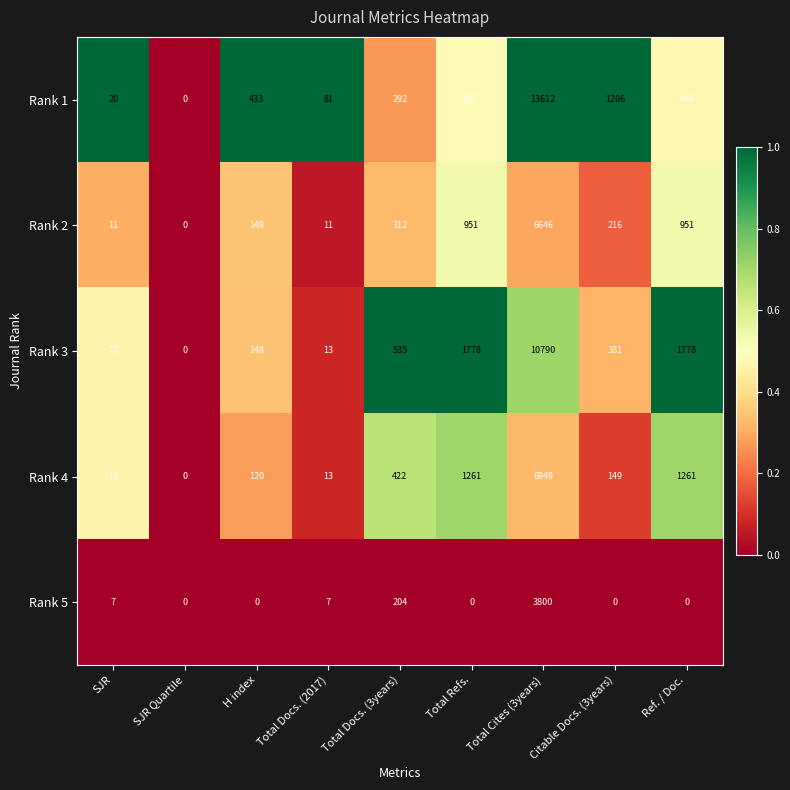

Which category has the highest value in the Rank 5 series?

Total Cites (3years)